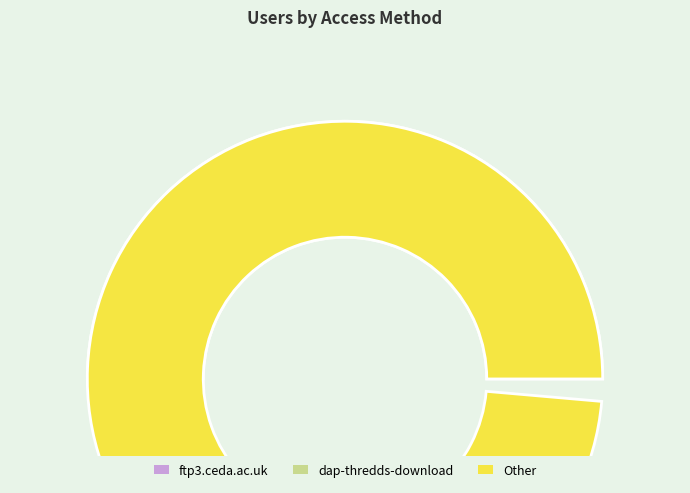

What percentage do ftp3.ceda.ac.uk and dap-thredds-download together represent?

100.0%